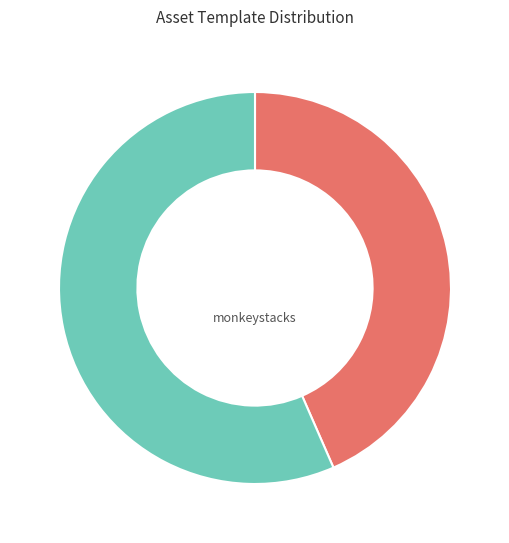

How many segments does this pie chart have?

2